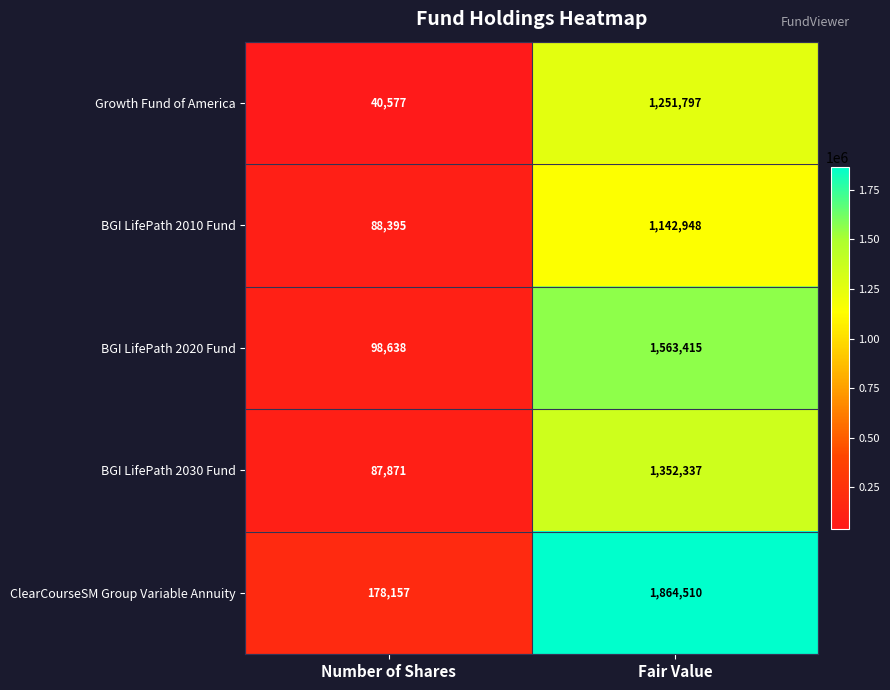

What is the difference between the maximum and minimum values in the BGI LifePath 2020 Fund series?

1464777